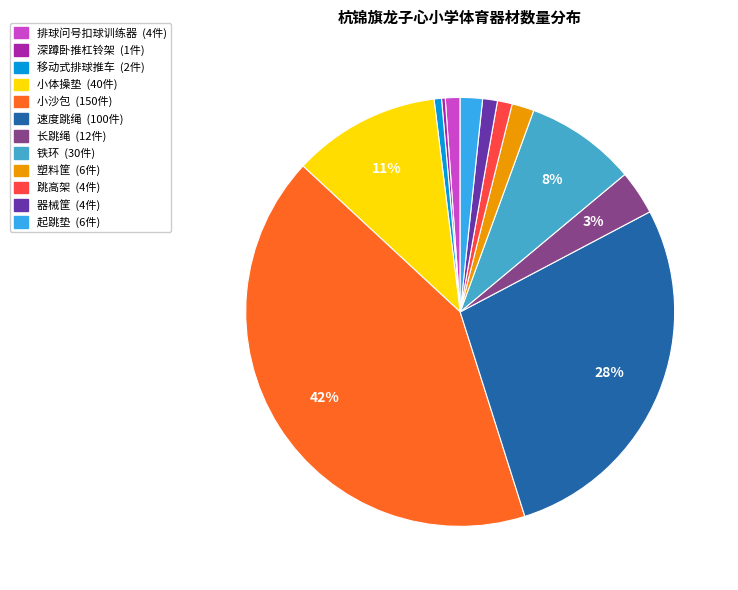

Does any single category account for the majority?

No